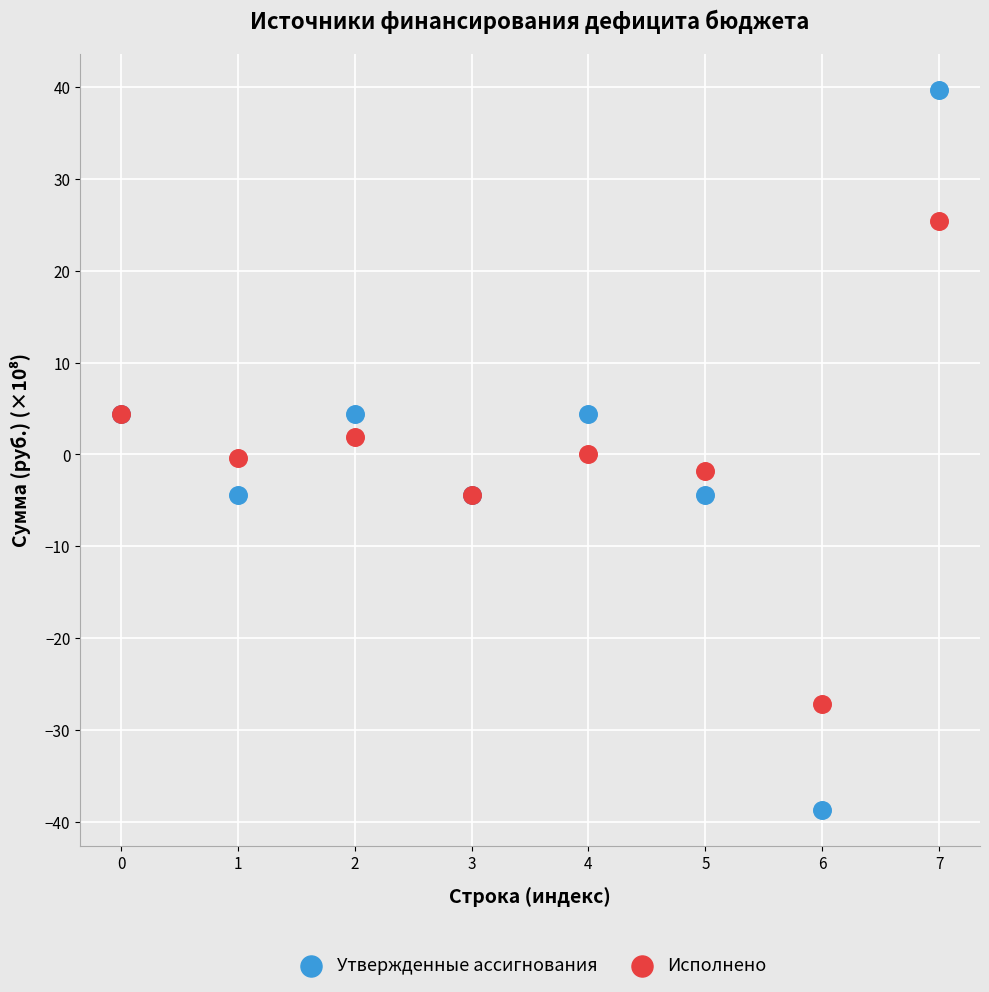

Which series reaches the maximum Y coordinate?

Утвержденные ассигнования